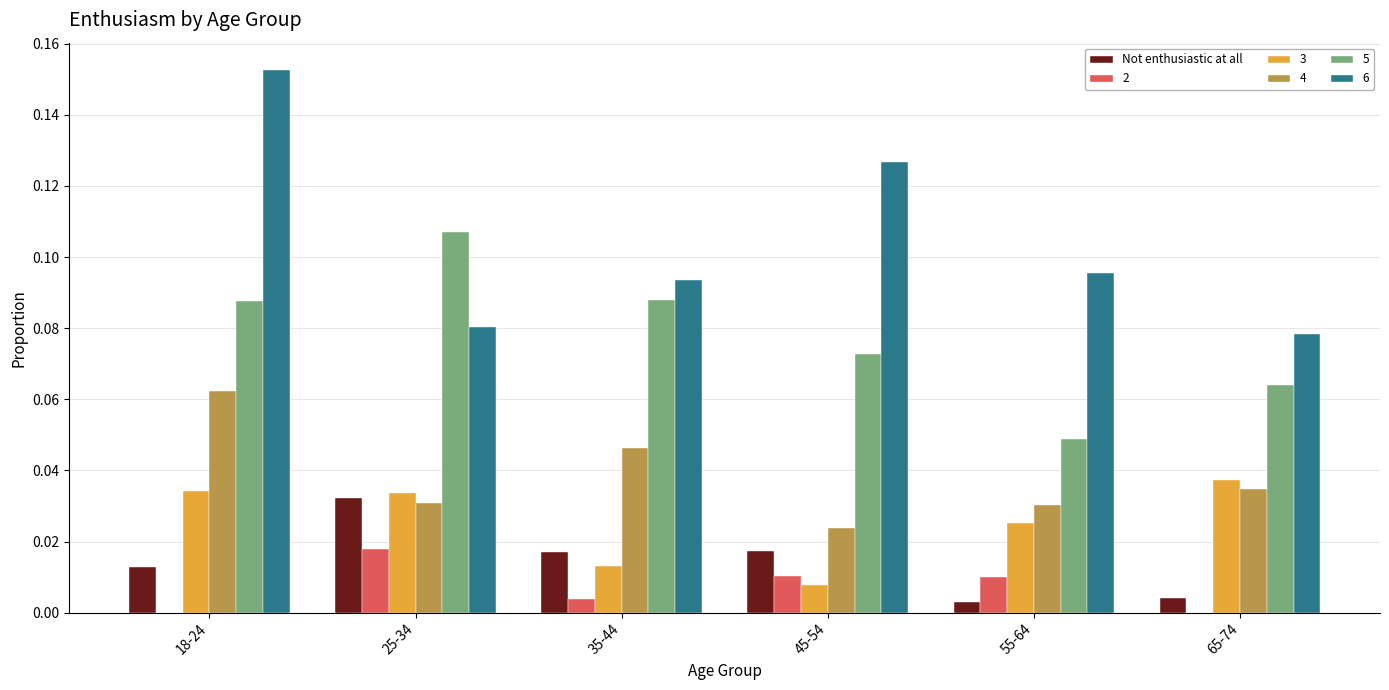

The value of 4 at 45-54 is 0.0. True or false?

True